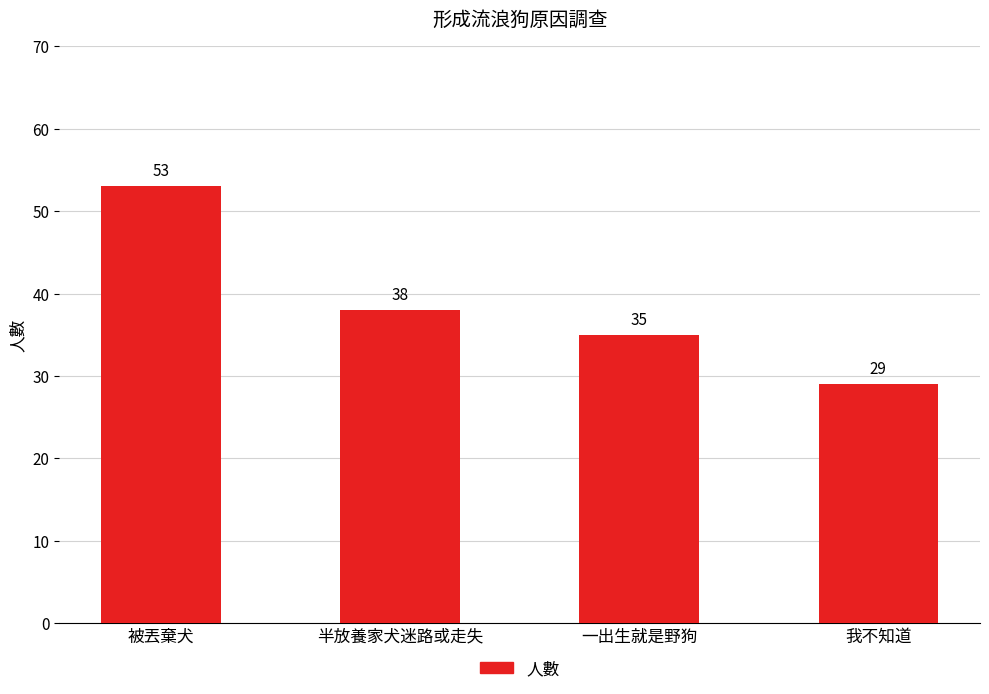

What is the sum of all values?

155